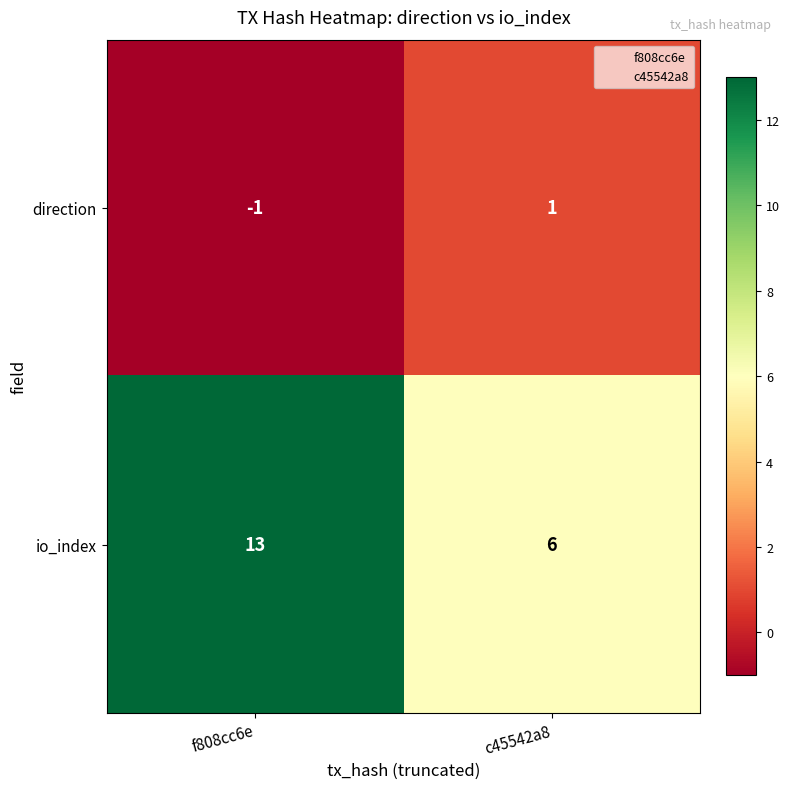

Reading right to left, transcribe all the data shown in this chart.

direction: 1	-1
io_index: 6	13